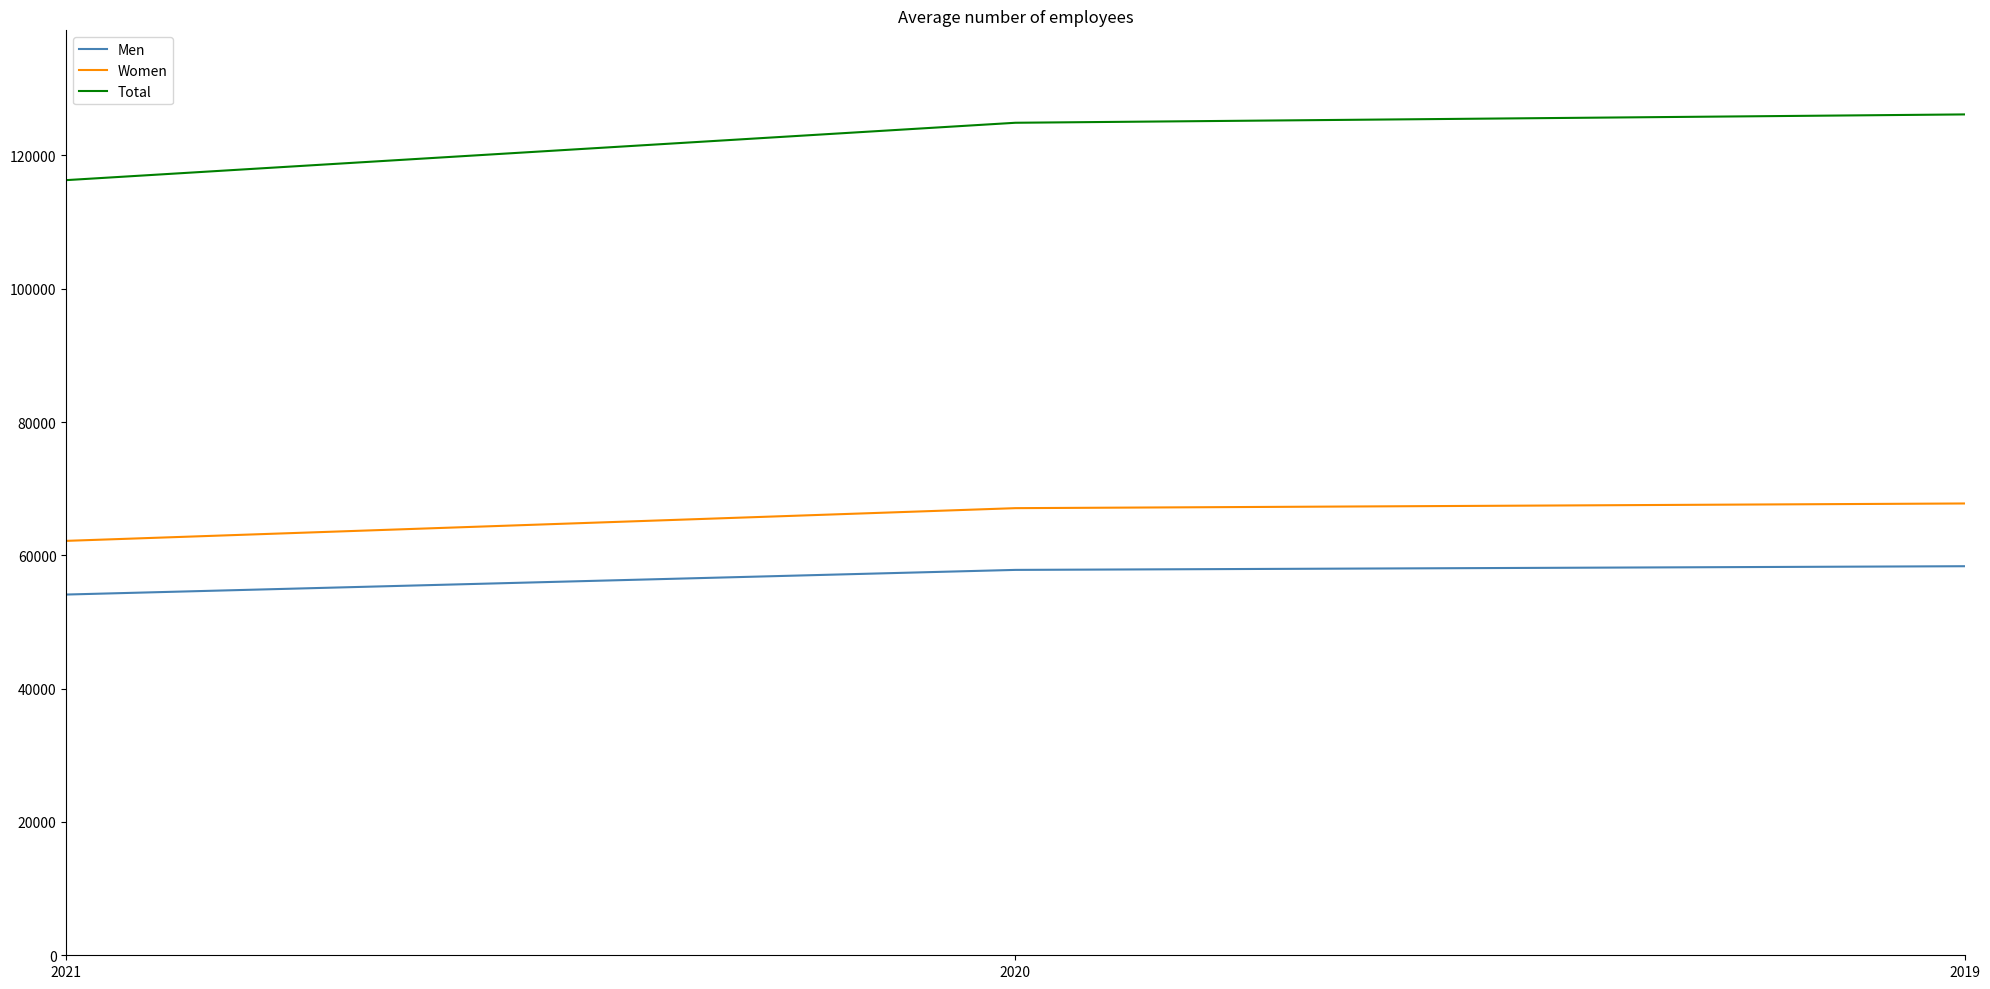

What are all the series names shown in the legend?

Men, Women, Total